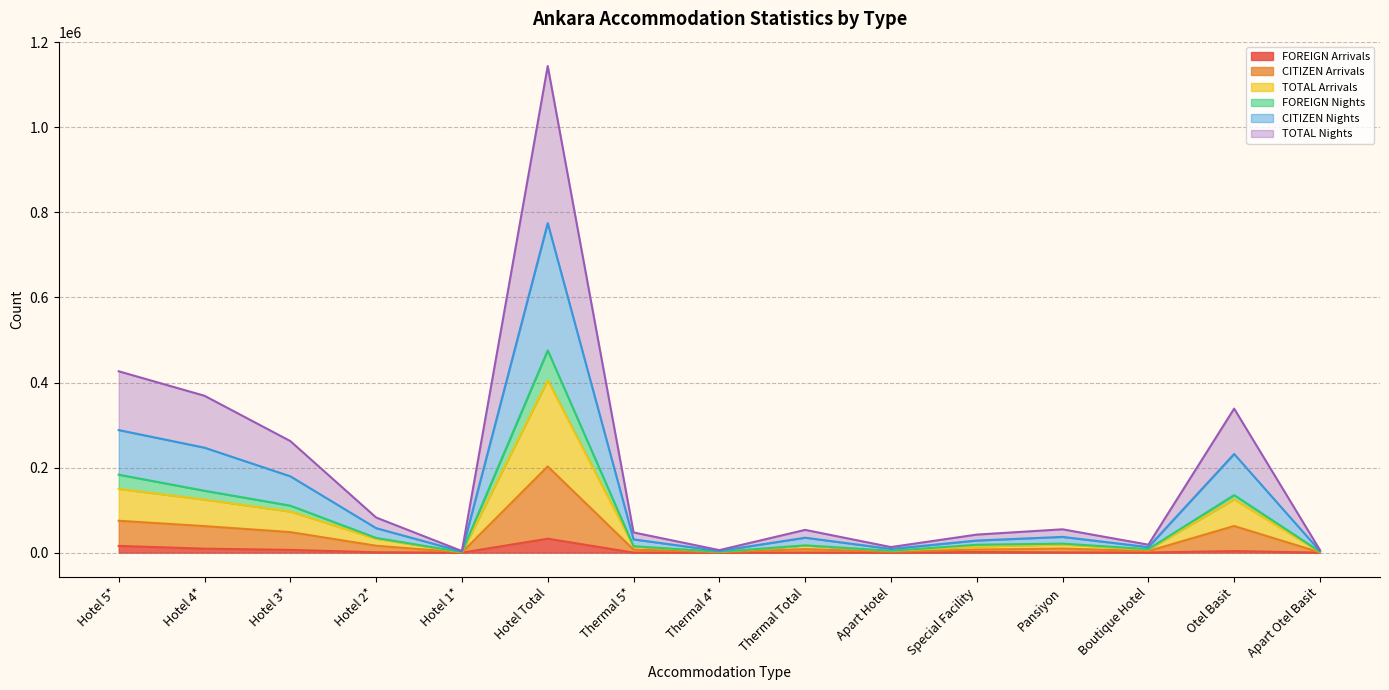

What is the maximum value for FOREIGN Arrivals?

32807